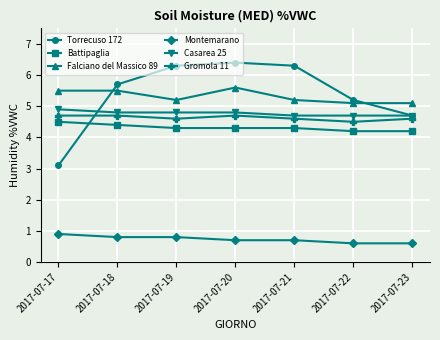

How many values in the Torrecuso 172 series exceed 5?

5